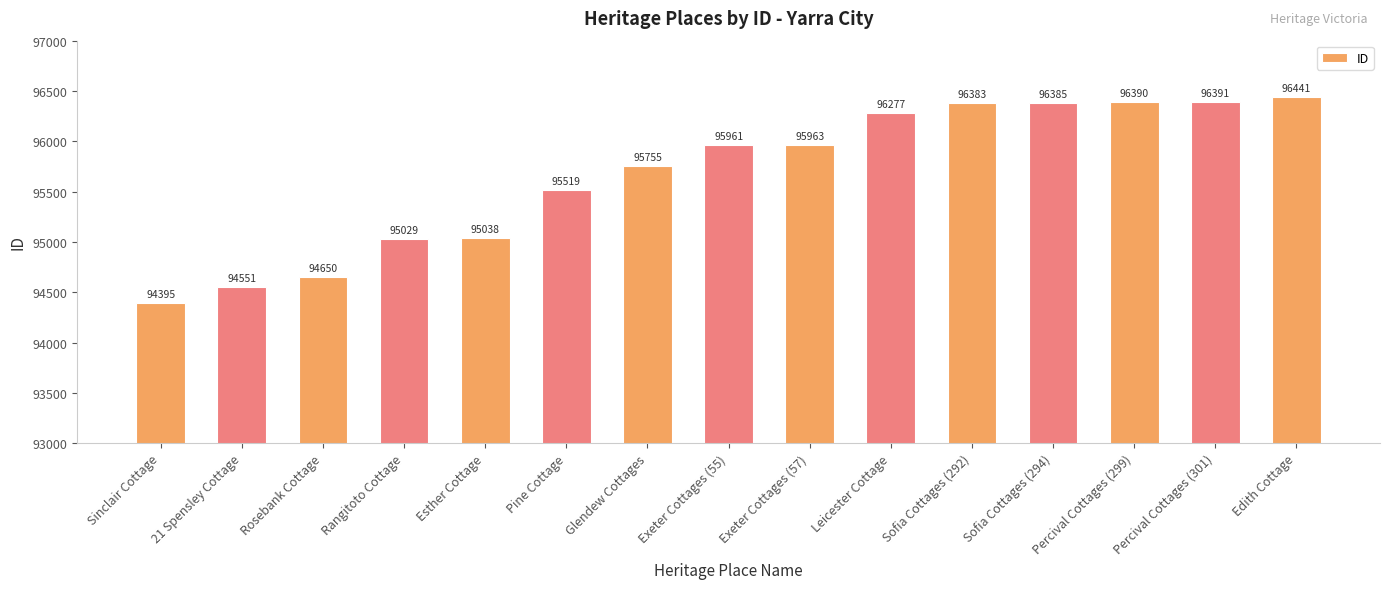

Which label corresponds to the largest value in the chart?

Edith Cottage